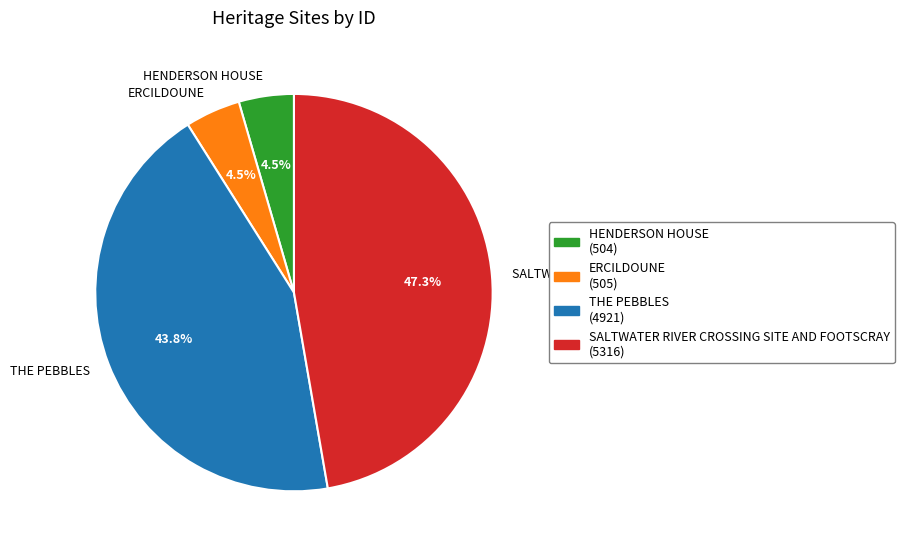

What percentage is the THE PEBBLES slice, to the nearest percent?

44%